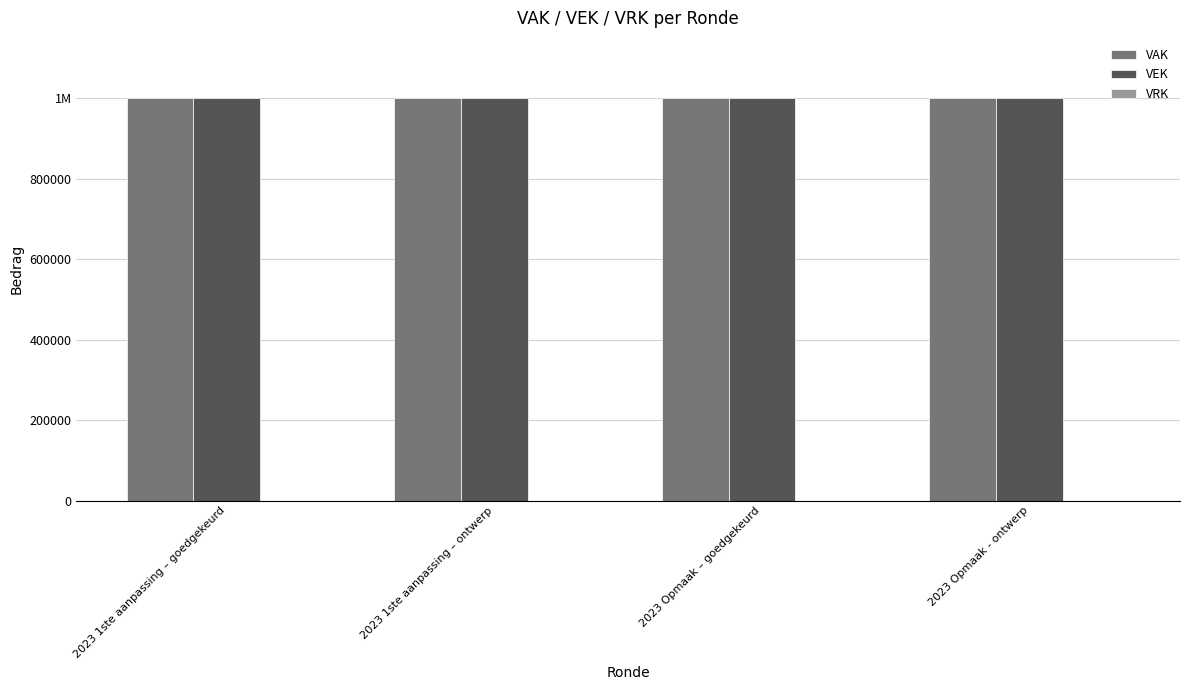

Rank the categories by VAK value from lowest to highest.

2023 1ste aanpassing – goedgekeurd, 2023 1ste aanpassing – ontwerp, 2023 Opmaak – goedgekeurd, 2023 Opmaak - ontwerp